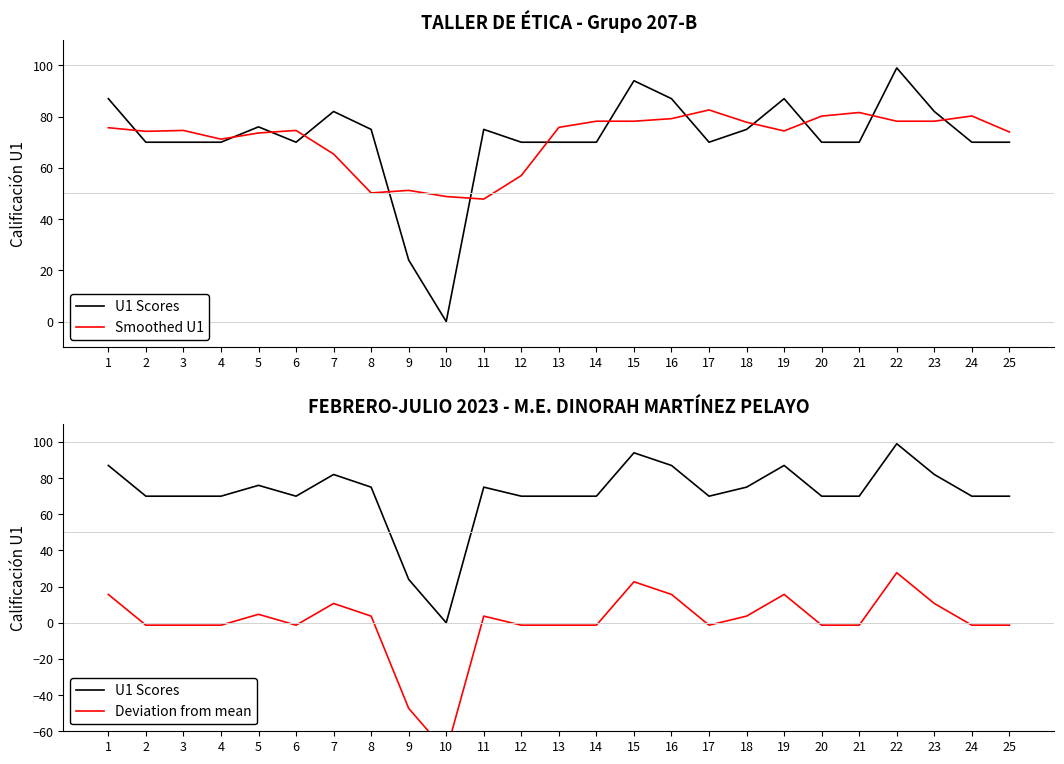

Which category has the lowest value across all series?

10